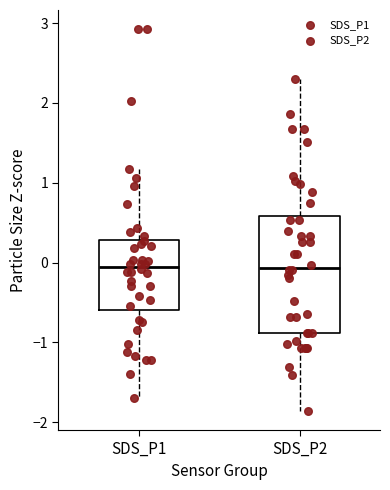

Reading left to right, read every box against the y-axis: the position of its median line, the range the box covers, and the ends of its whiskers. The values are not printed on the chart, so give them approximately, as read against the axis.

SDS_P1: median -0.1, box -0.6 to 0.3, whiskers -1.7 to 1.2
SDS_P2: median -0.1, box -0.9 to 0.6, whiskers -1.9 to 2.3